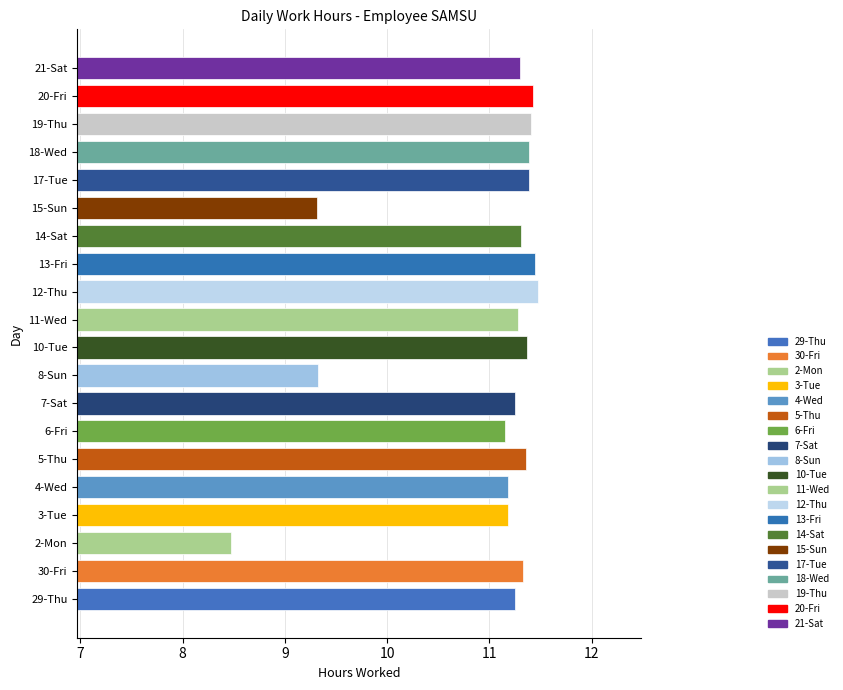

The chart shows a value of 6.1 at 10-Tue. True or false?

False